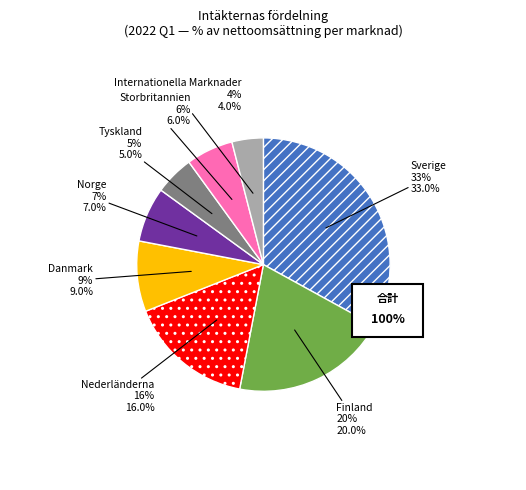

What percentage is the Nederländerna slice, to the nearest percent?

16%